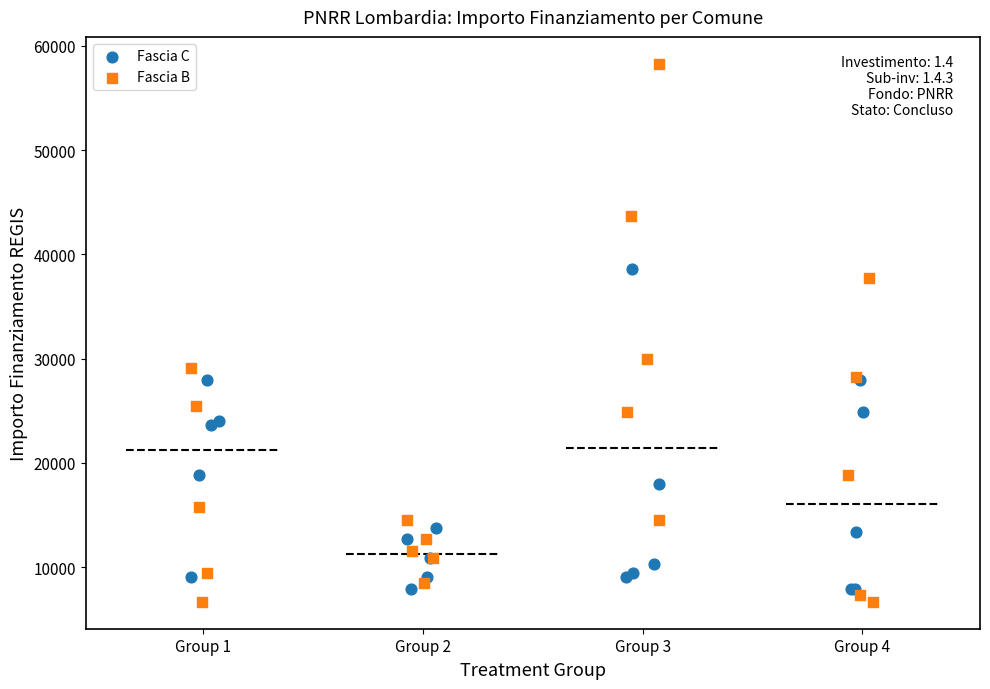

Which series contains the highest Y value?

Fascia B